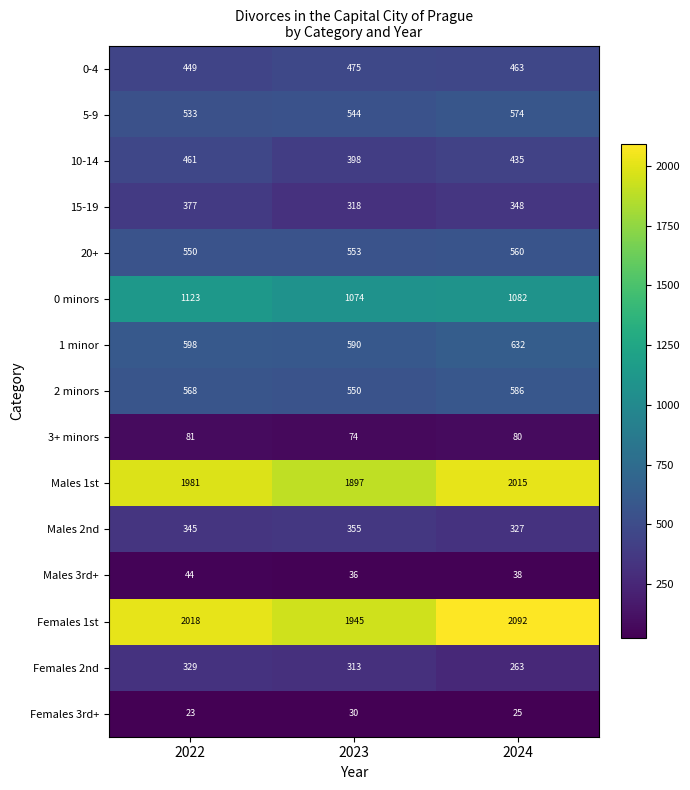

At which category is the sum across all series the highest?

2024